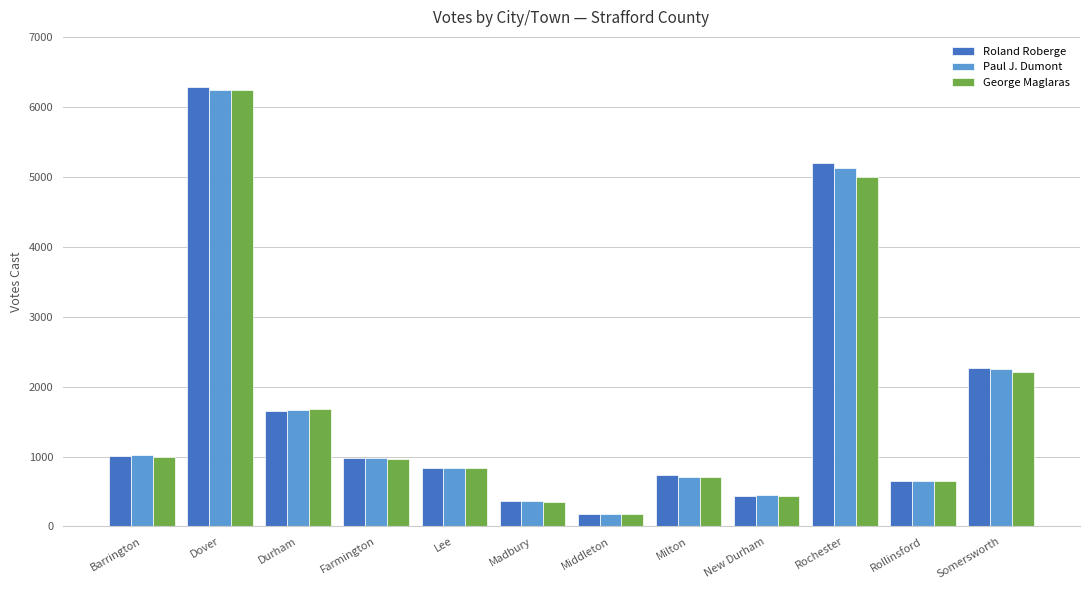

What is the lowest value of the George Maglaras series?

178